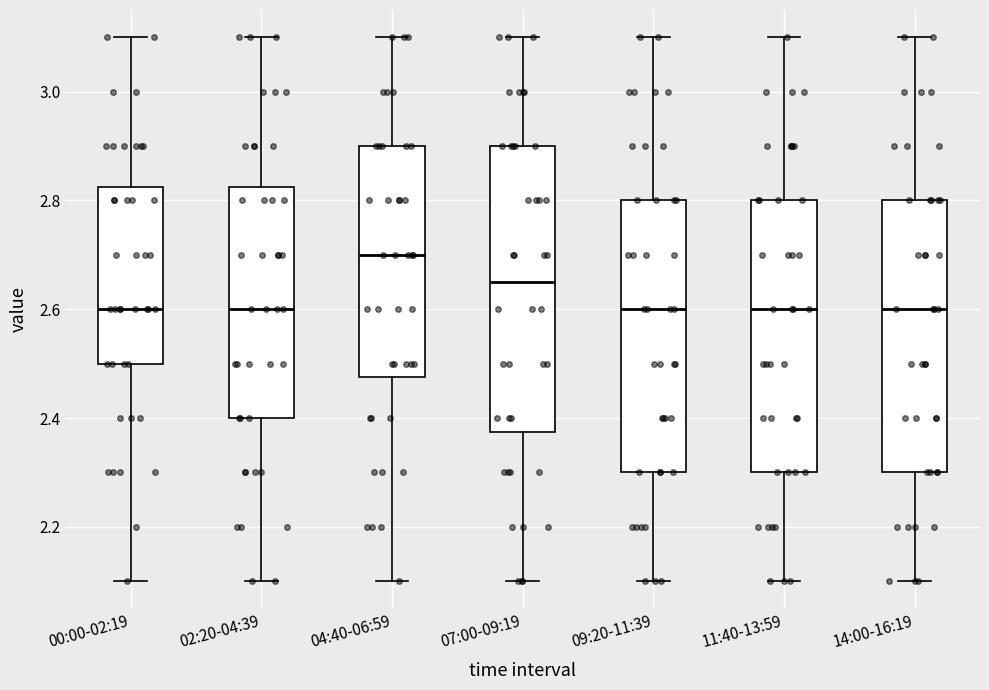

Comparing the boxes themselves (not the whiskers), which one is the tallest?

07:00-09:19